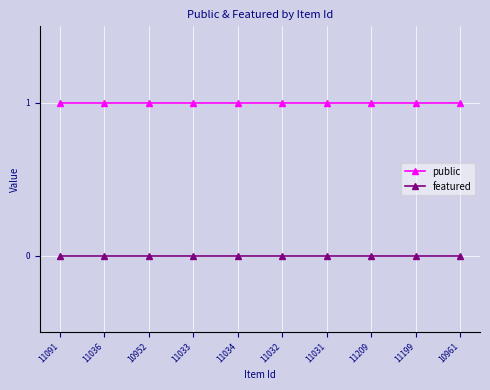

What is the label of the 7th point from the left?

11031